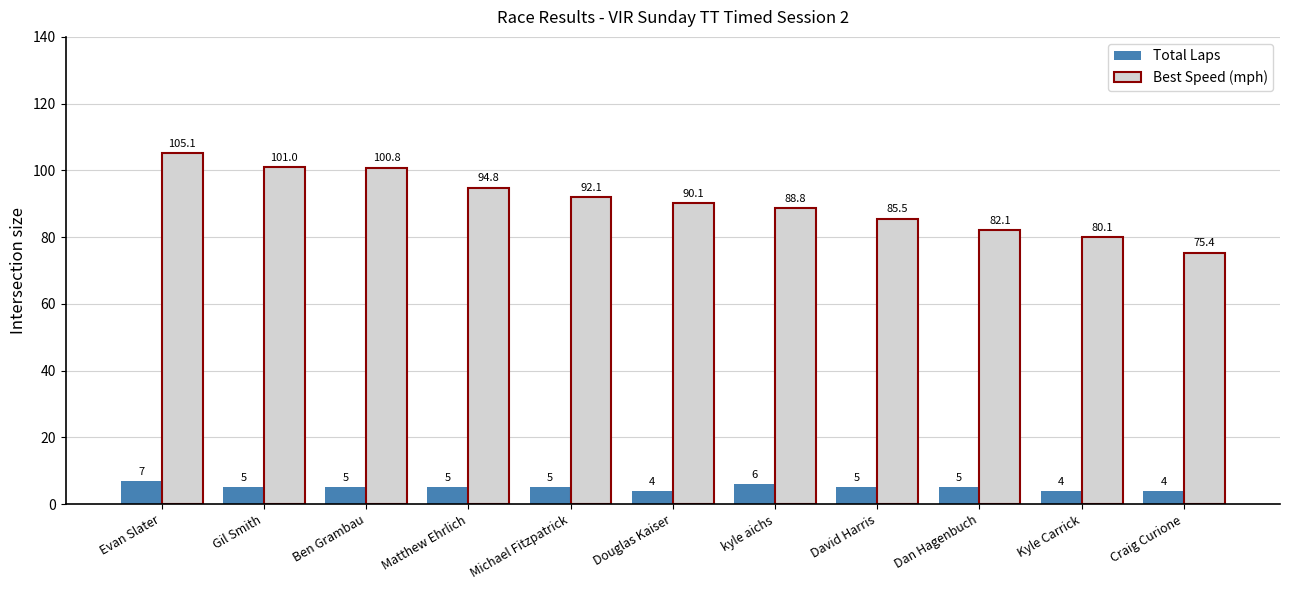

Which series has the largest range (max minus min)?

Best Speed (mph)